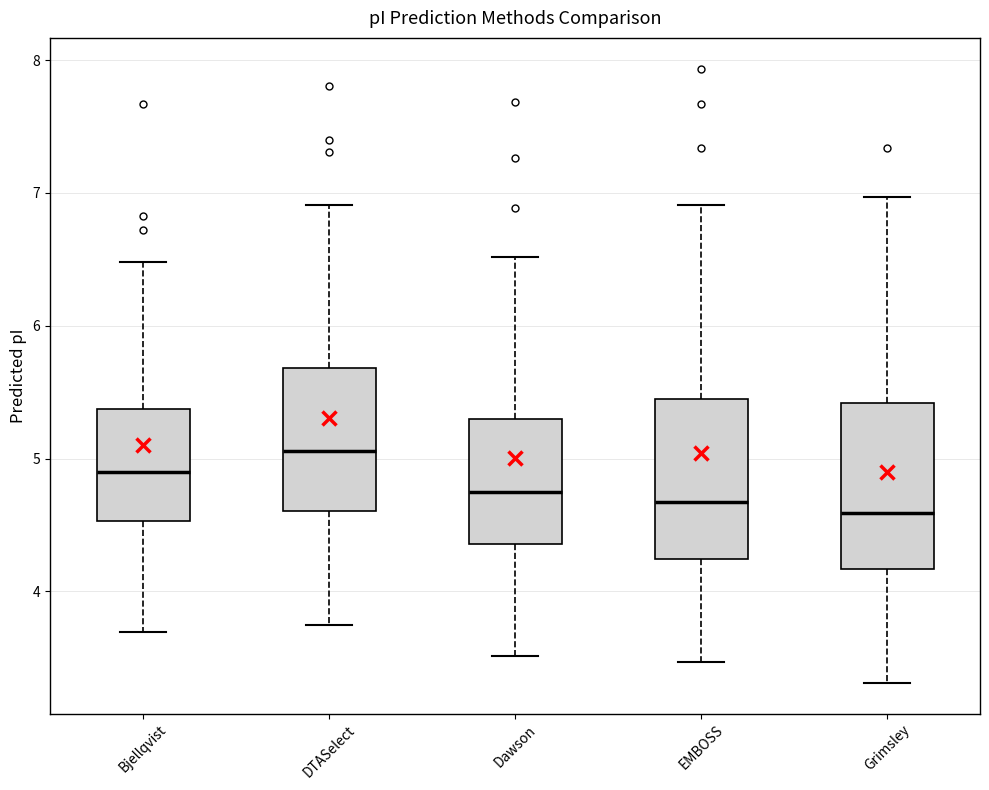

Reading left to right, read every box against the y-axis: the position of its median line, the range the box covers, and the ends of its whiskers. The values are not printed on the chart, so give them approximately, as read against the axis.

Bjellqvist: median 4.9, box 4.5 to 5.4, whiskers 3.7 to 6.5
DTASelect: median 5.1, box 4.6 to 5.7, whiskers 3.7 to 6.9
Dawson: median 4.7, box 4.4 to 5.3, whiskers 3.5 to 6.5
EMBOSS: median 4.7, box 4.2 to 5.4, whiskers 3.5 to 6.9
Grimsley: median 4.6, box 4.2 to 5.4, whiskers 3.3 to 7.0